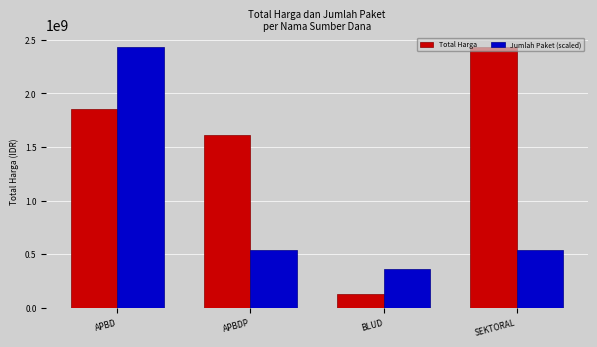

Reading right to left, extract all data points from this chart.

Total Harga: 2427321930.0	129791000.0	1607270150.0	1849410245.0
Jumlah Paket (scaled): 539404873.3	359603248.9	539404873.3	2427321930.0